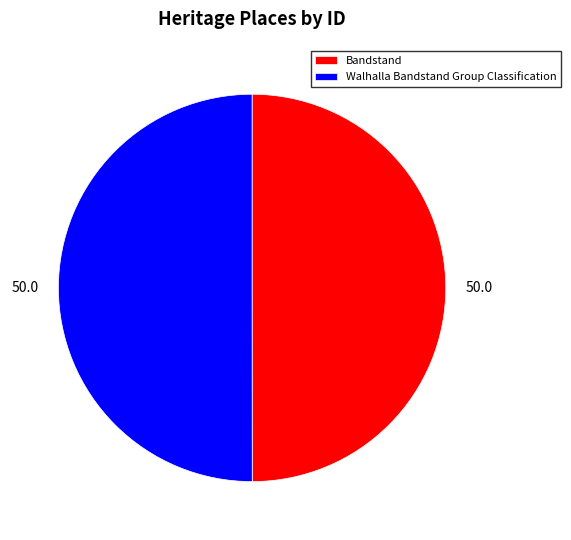

Do Walhalla Bandstand Group Classification and Bandstand together represent more than half of the pie?

Yes